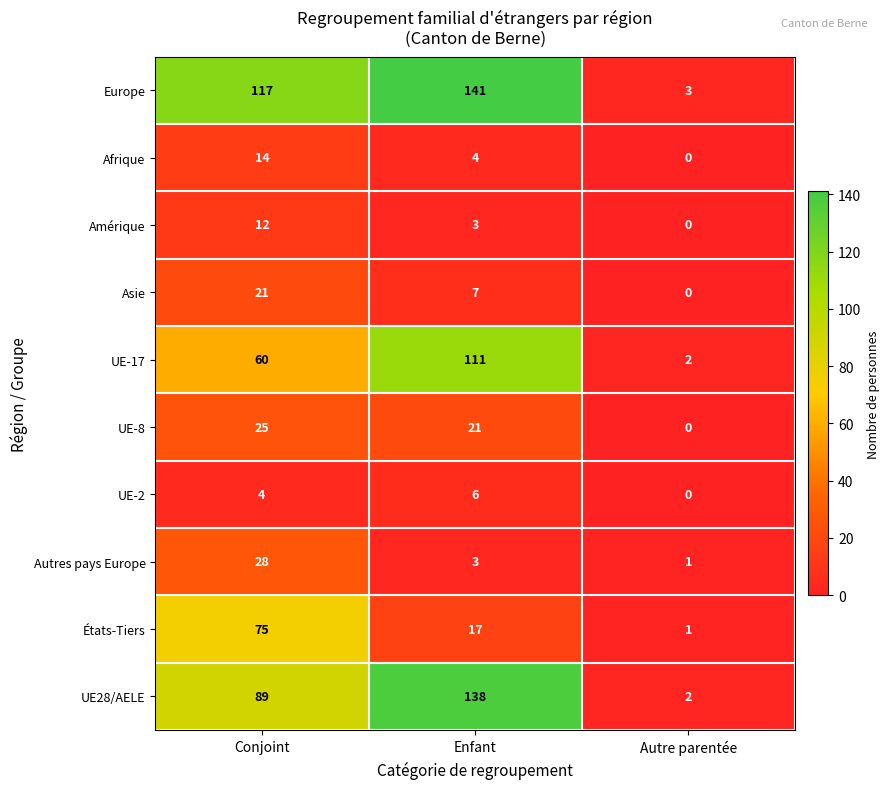

What is the sum of all UE-8 values?

46